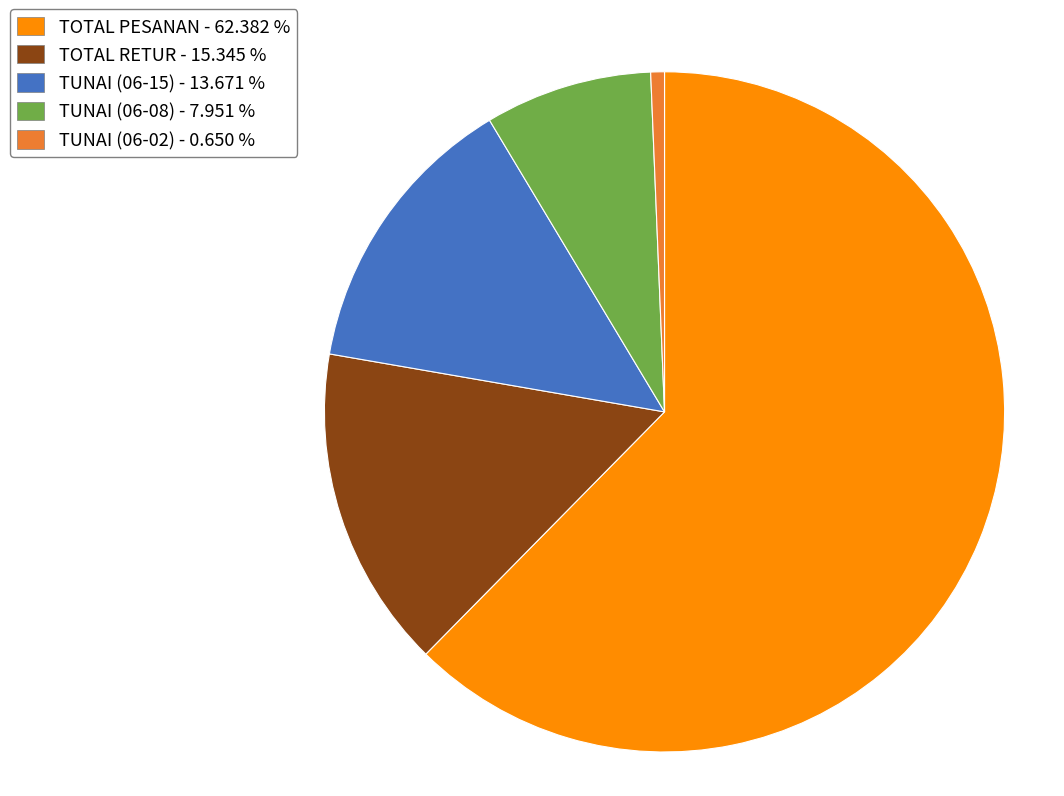

Between TUNAI (06-15) - 13.671 % and TUNAI (06-08) - 7.951 %, which is larger?

TUNAI (06-15) - 13.671 %